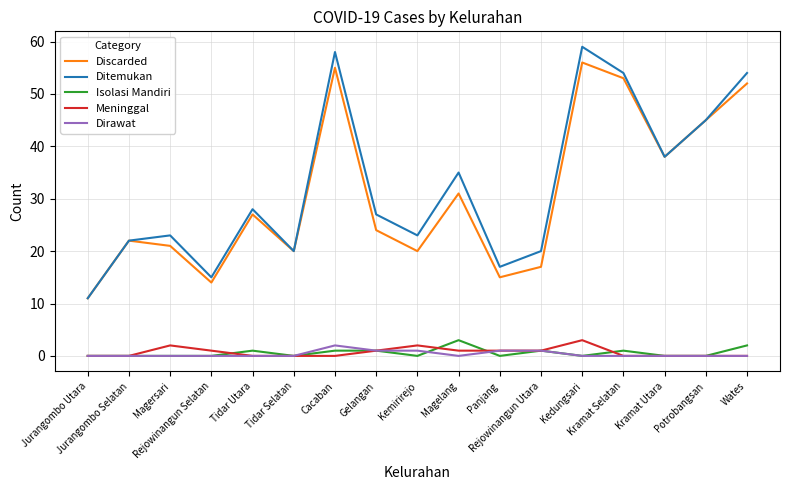

How many categories are shown in the chart?

17